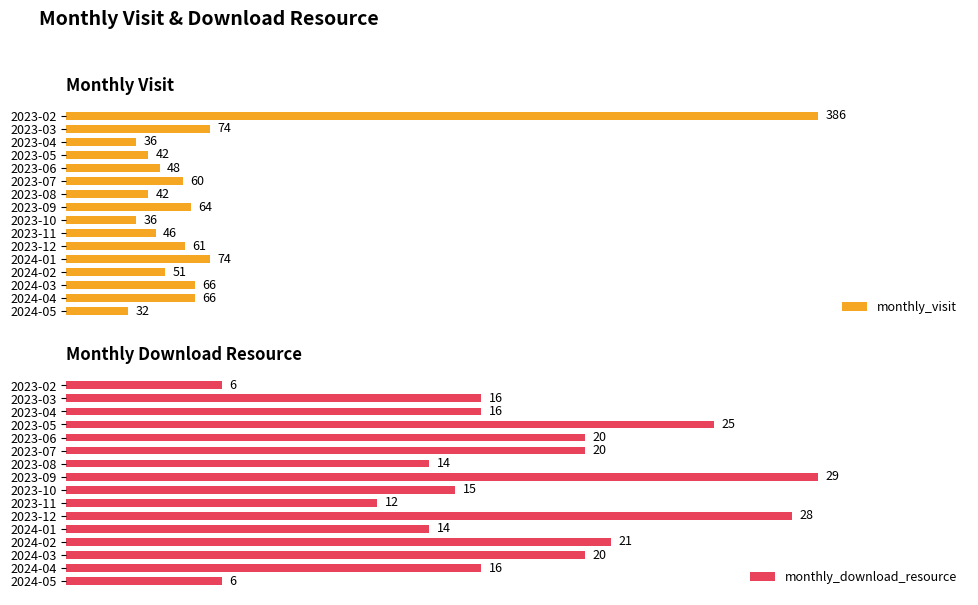

At how many categories does at least one series exceed 336?

1